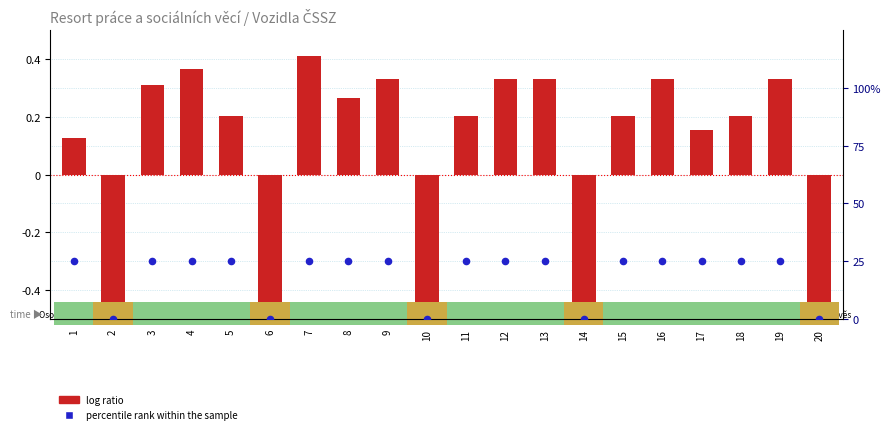

Which series has the largest Y range (max minus min)?

percentile rank within the sample